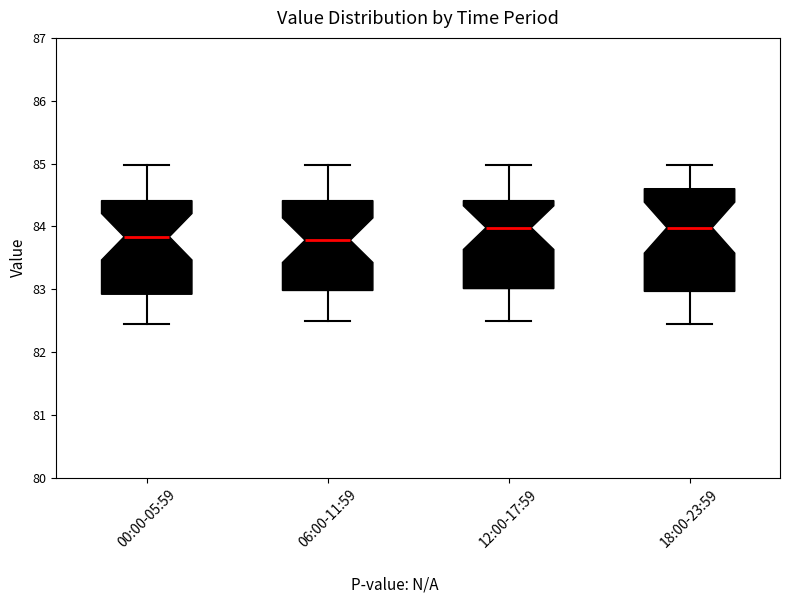

Which box is the tallest, from its lower edge to its upper edge?

18:00-23:59